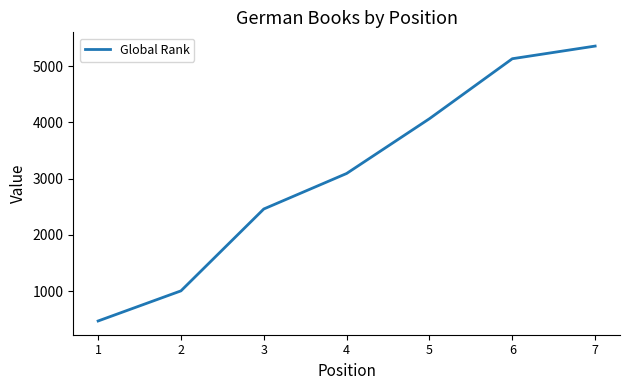

Approximately how many times larger is the value at 3 compared to 6?

0.5